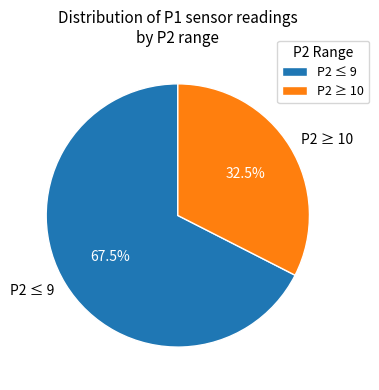

Is the sum of P2 ≥ 10 and P2 ≤ 9 greater than half?

Yes